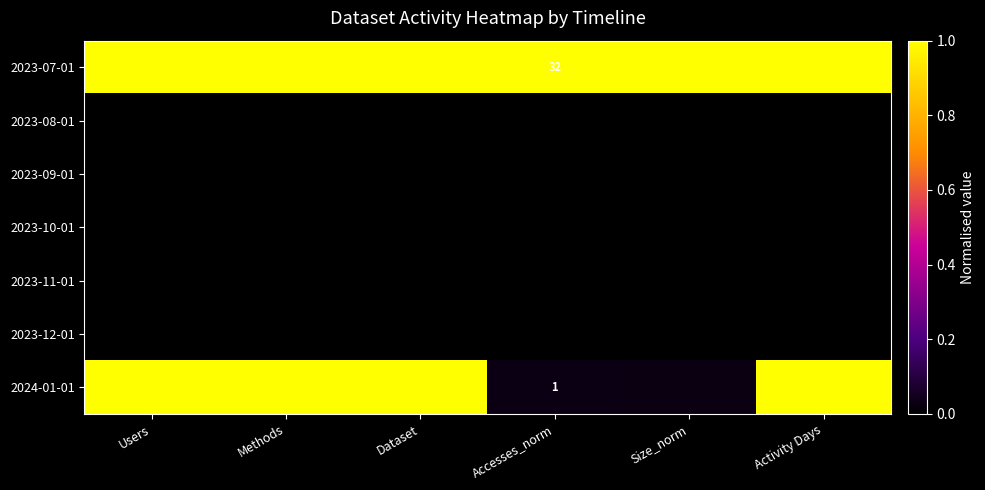

At Dataset, list the series in order from smallest to largest.

2023-08-01, 2023-09-01, 2023-10-01, 2023-11-01, 2023-12-01, 2023-07-01, 2024-01-01